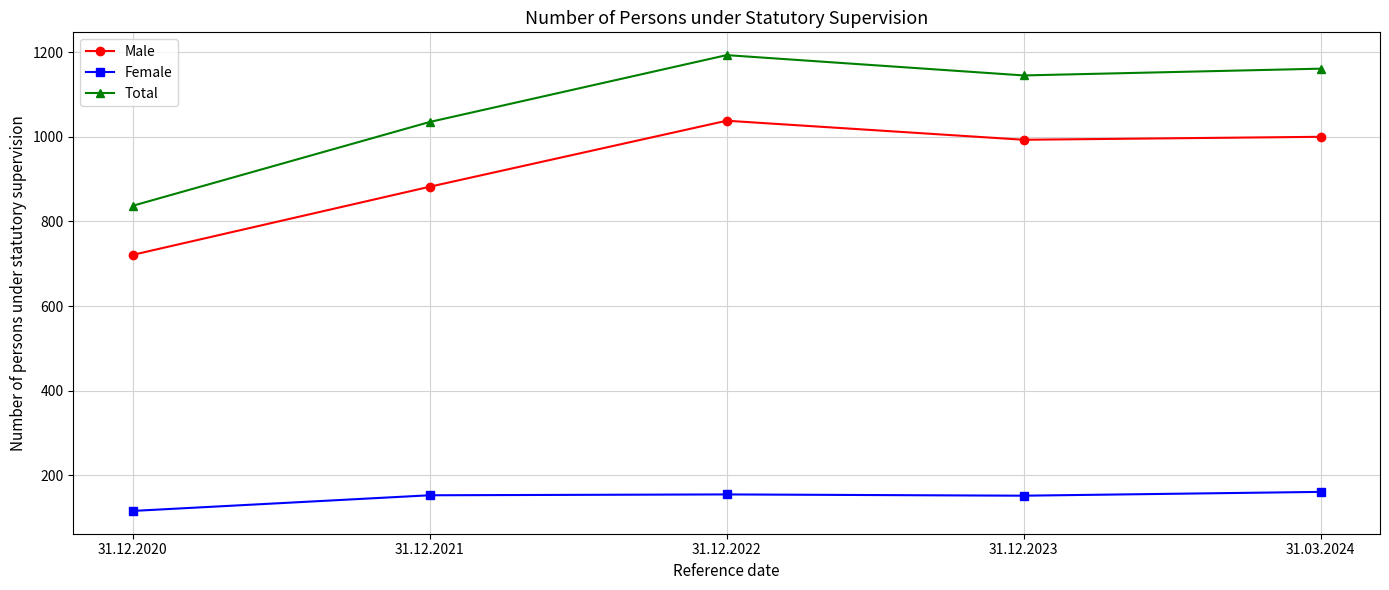

How many values in the Total series are below 1145?

2